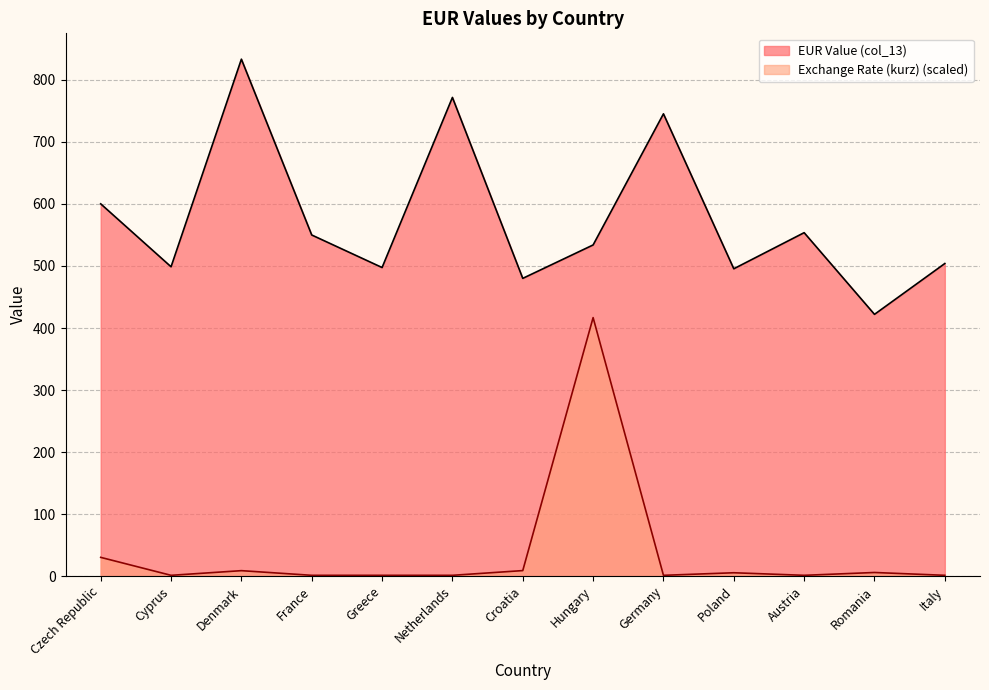

Reading left to right, what are all the values shown in this chart?

EUR Value (col_13): Czech Republic=600.2	Cyprus=498.7	Denmark=833.5	France=550.0	Greece=497.5	Netherlands=771.8	Croatia=480.1	Hungary=533.9	Germany=745.4	Poland=495.5	Austria=553.7	Romania=422.0	Italy=504.0
Exchange Rate (kurz): Czech Republic=30.1	Cyprus=1.2	Denmark=8.7	France=1.2	Greece=1.2	Netherlands=1.2	Croatia=8.8	Hungary=416.8	Germany=1.2	Poland=5.3	Austria=1.2	Romania=5.7	Italy=1.2